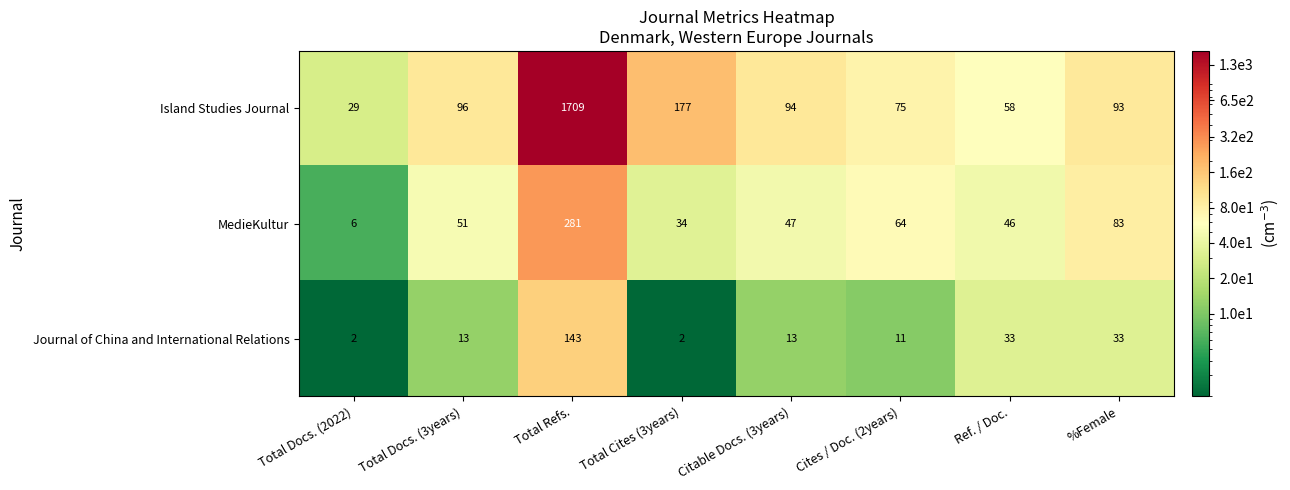

What is the difference between the Journal of China and International Relations values at Citable Docs. (3years) and Total Docs. (2022)?

11